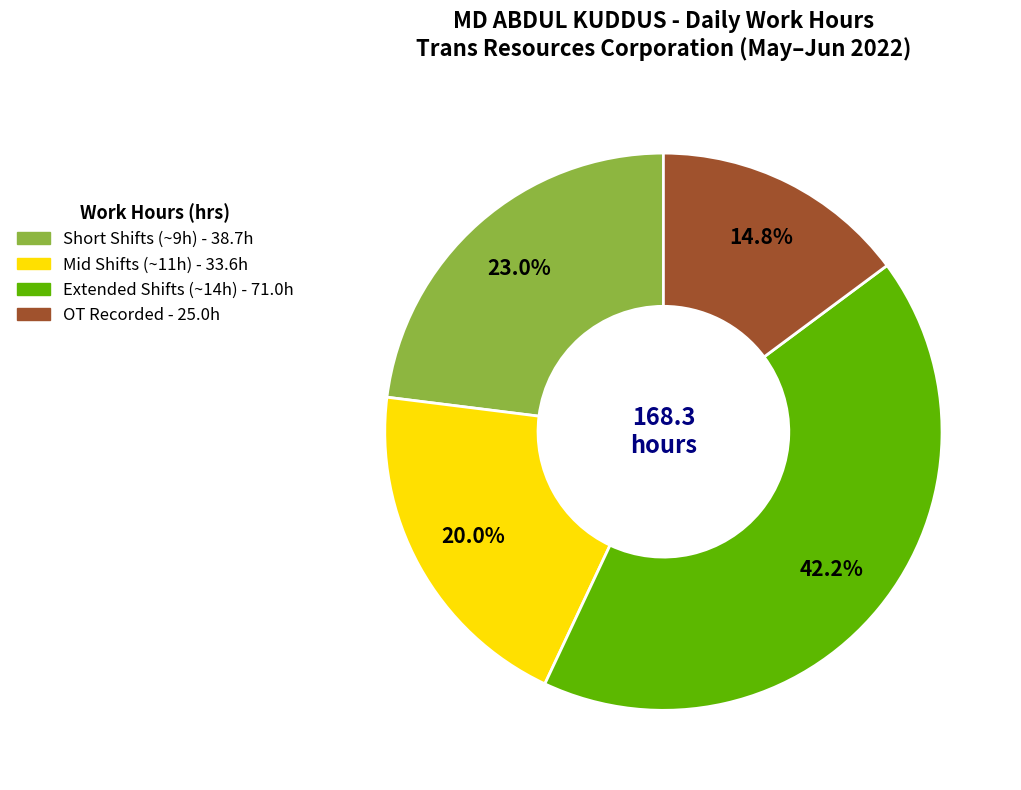

Is there any slice that represents more than half of the pie?

No